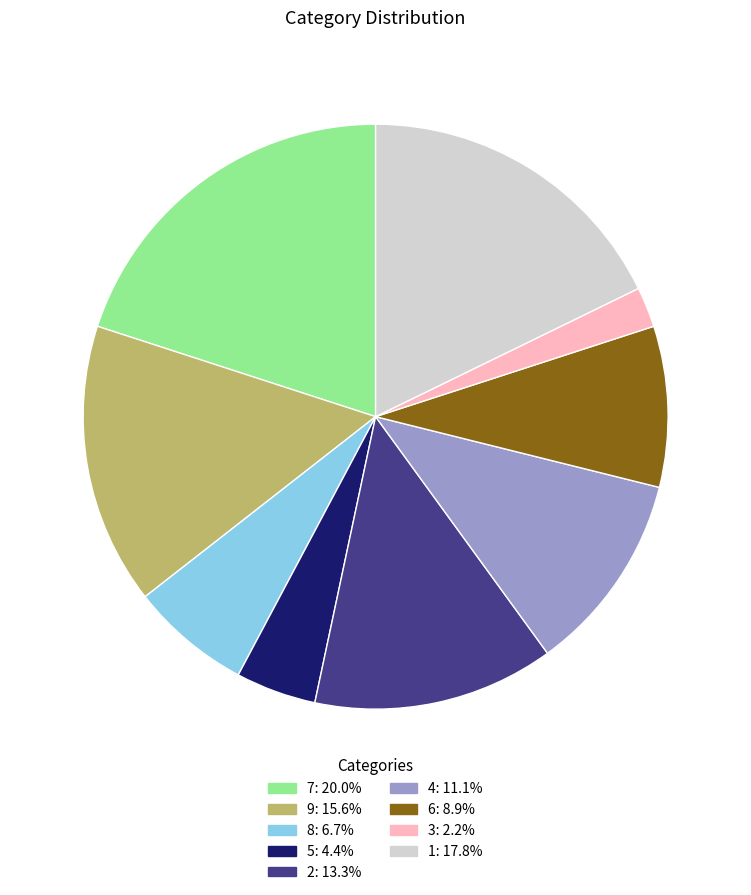

Which category has the smallest portion of the pie?

3